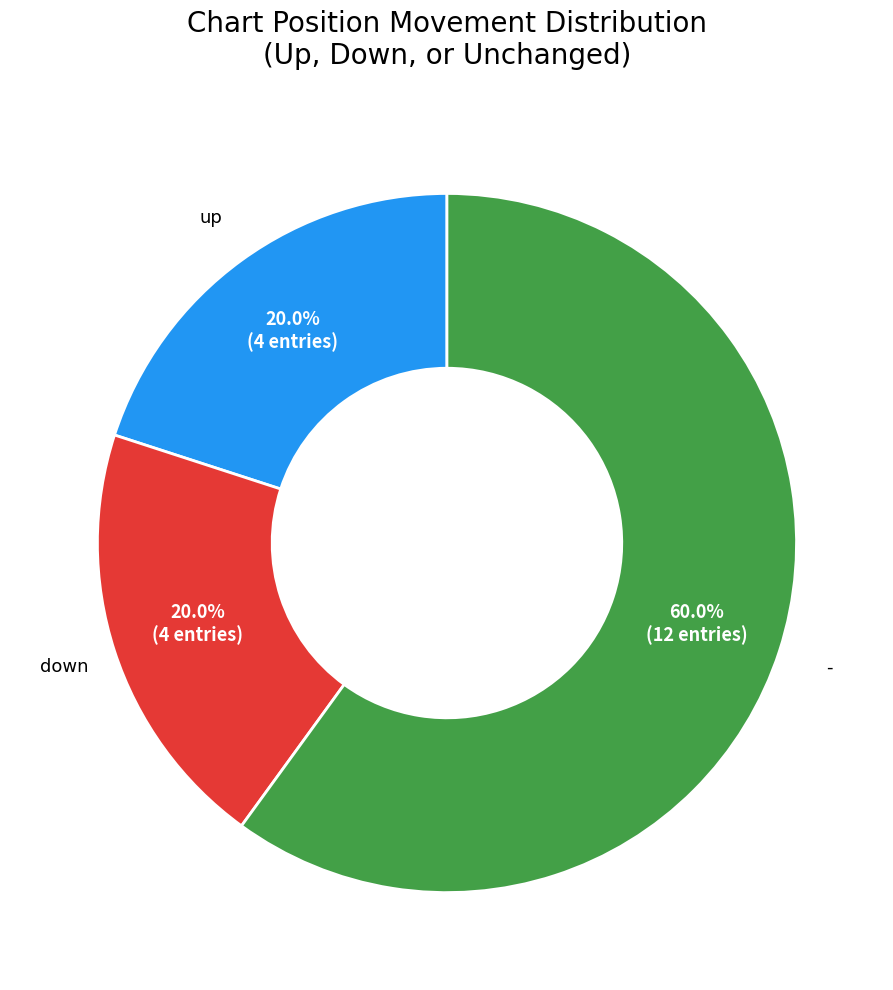

Which slice is the largest?

-